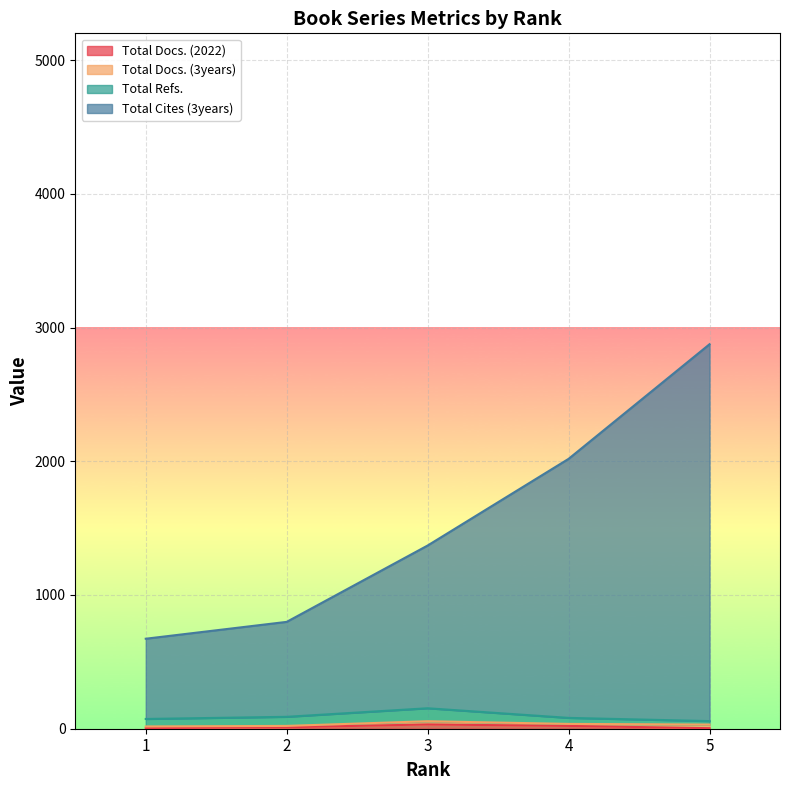

What is the value of the Total Cites (3years) point at the 4th from the left?

2018